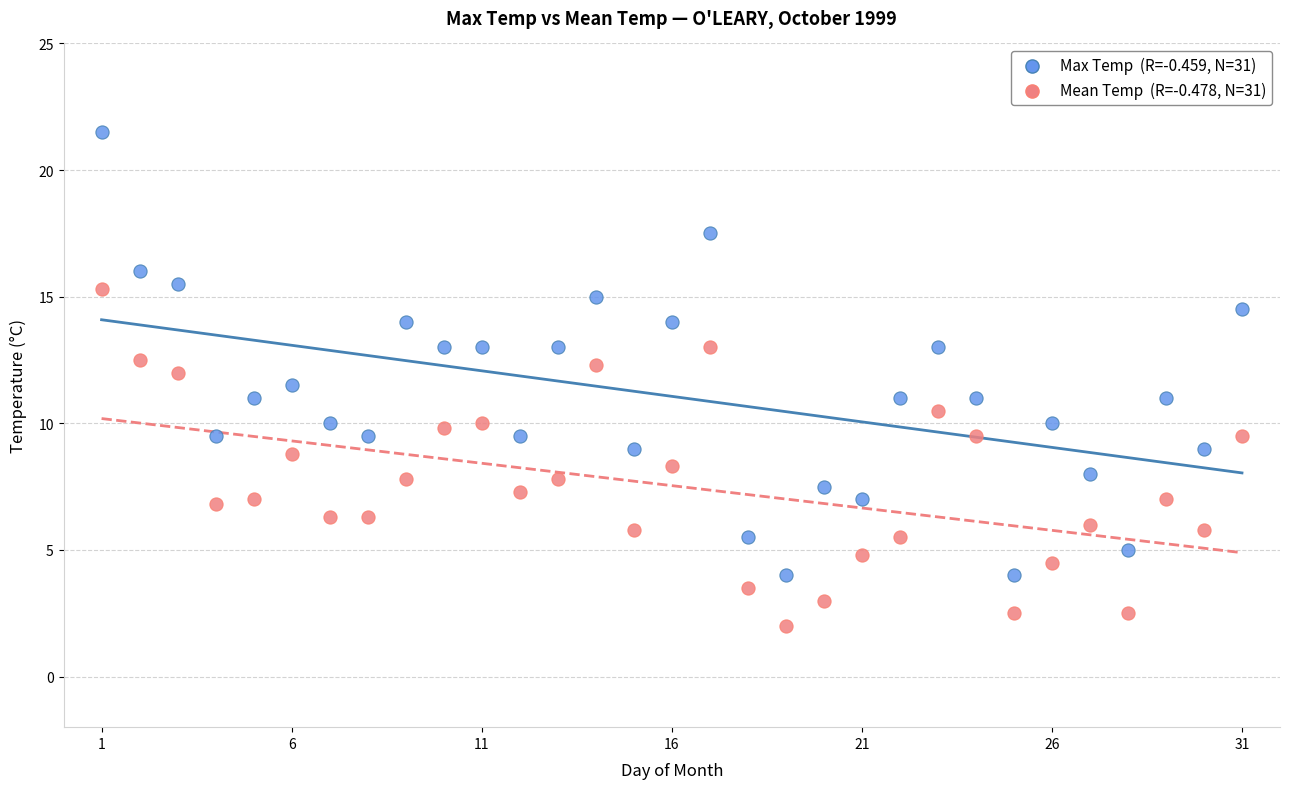

Across all data points, what is the range of X values (max minus min)?

30.0